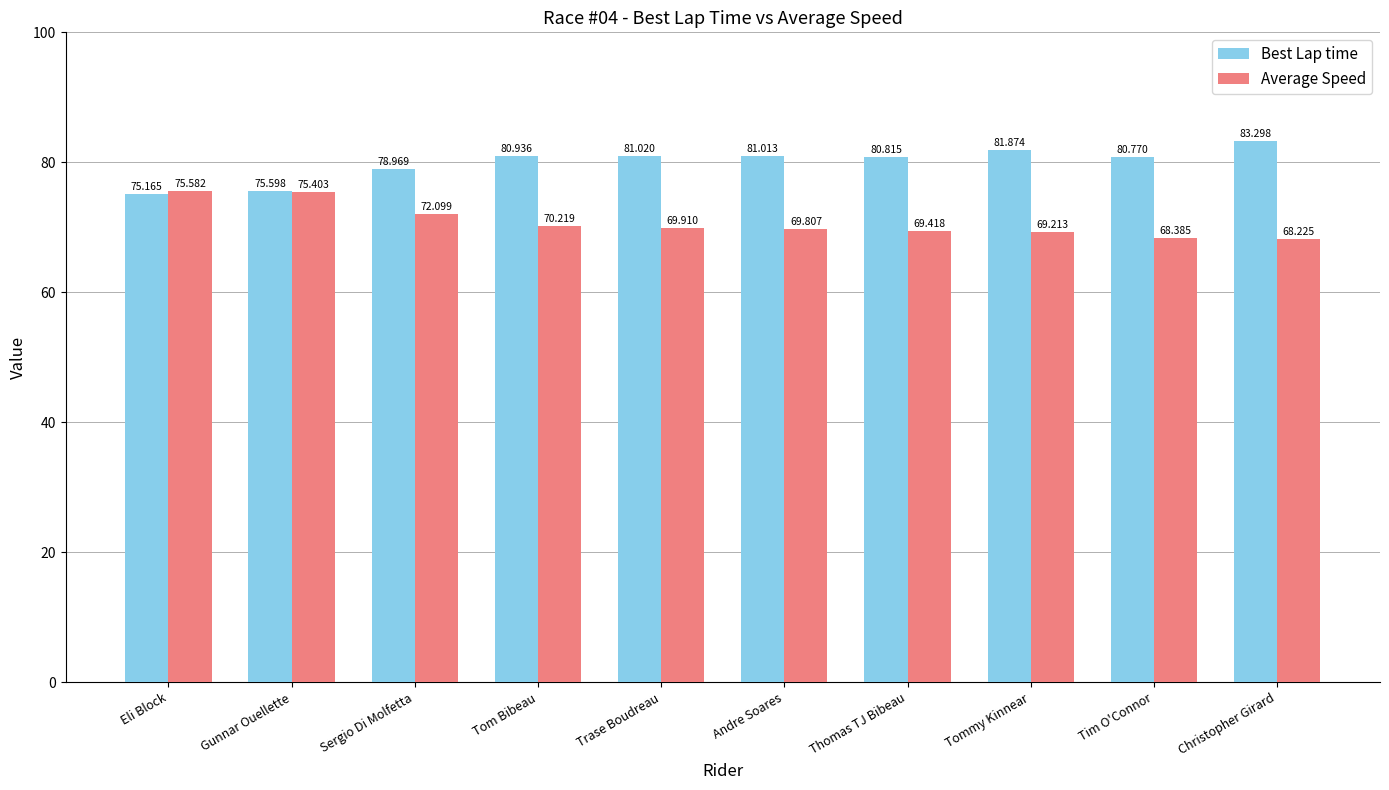

The value of Average Speed at Trase Boudreau is 69.9. True or false?

True